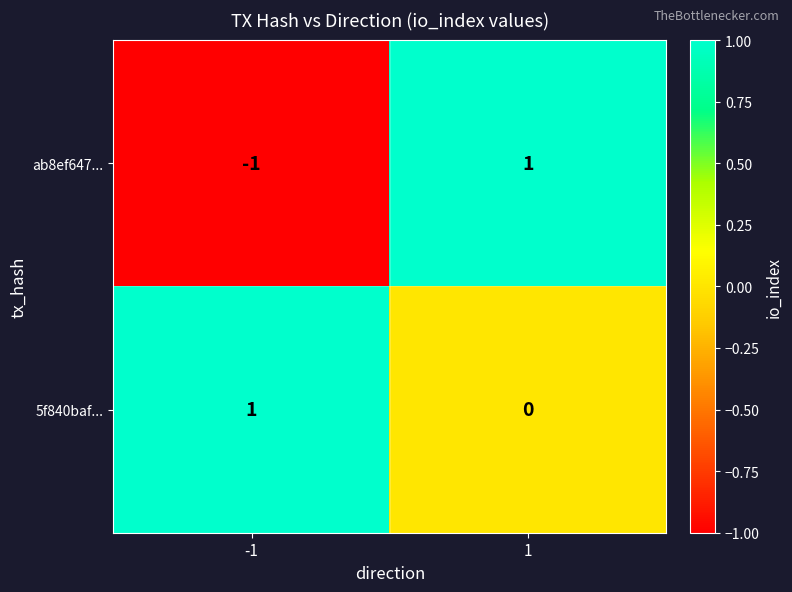

Is the value of 5f840baf... at 1 greater than the value of ab8ef647... at -1?

Yes